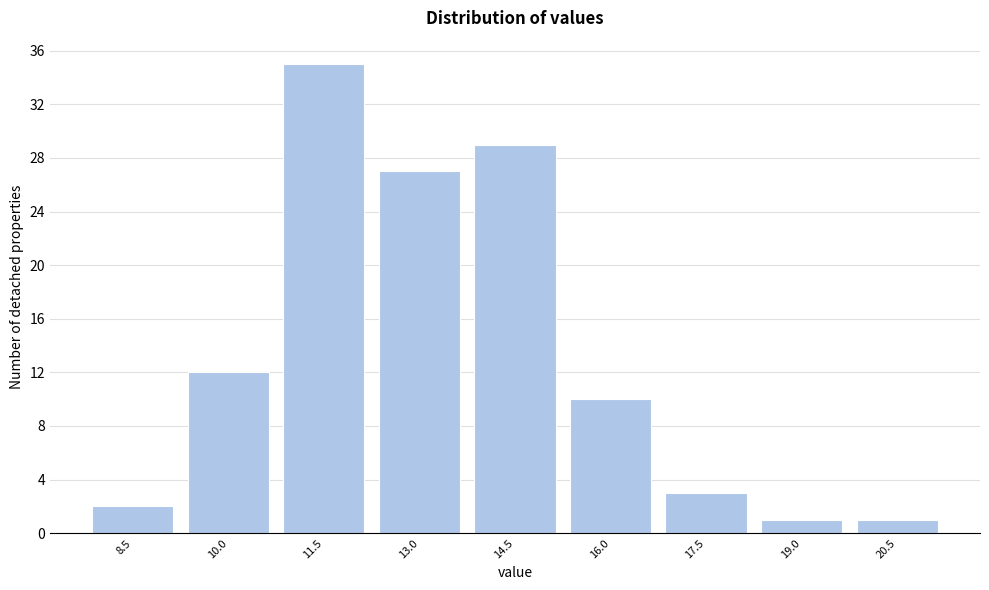

Reading left to right, what are all the values shown in this chart?

8.5=2	10.0=12	11.5=35	13.0=27	14.5=29	16.0=10	17.5=3	19.0=1	20.5=1